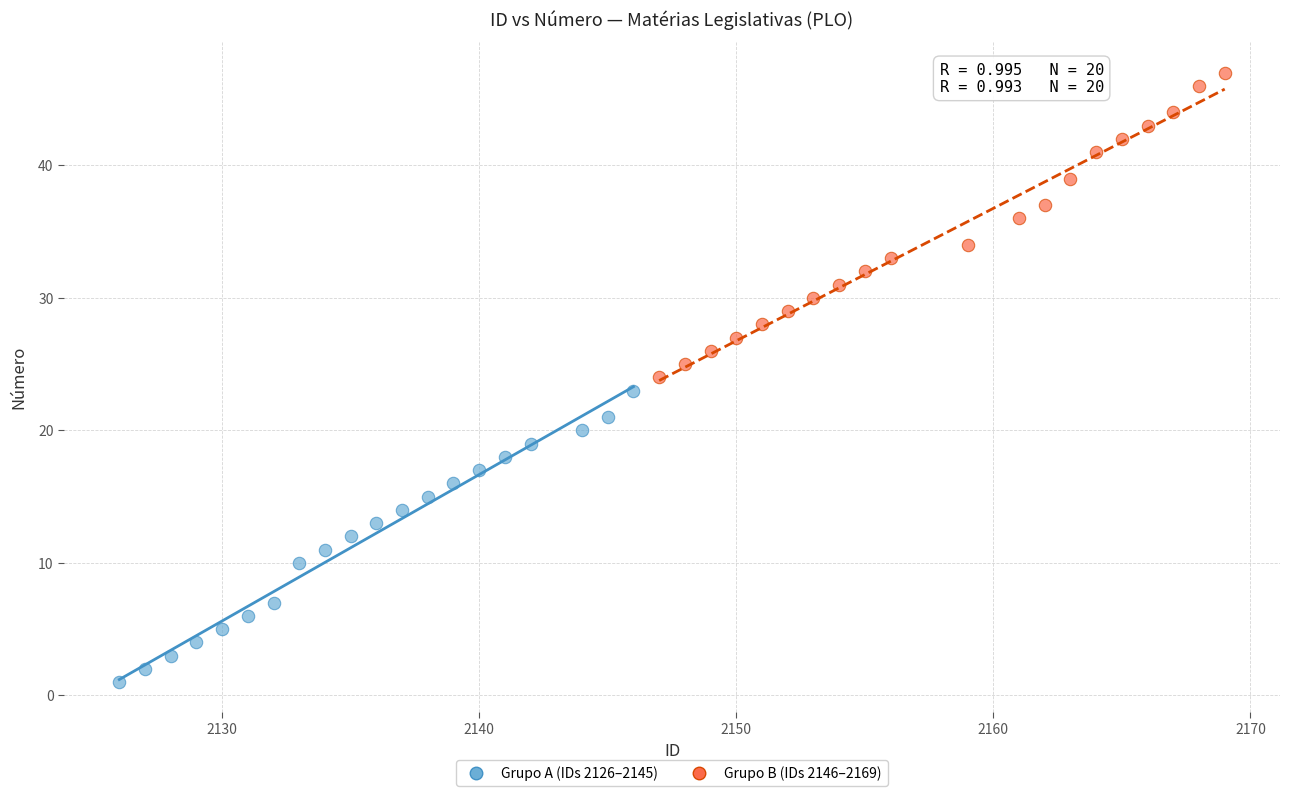

Which series has the widest spread of Y values?

Grupo B (IDs 2146–2169)